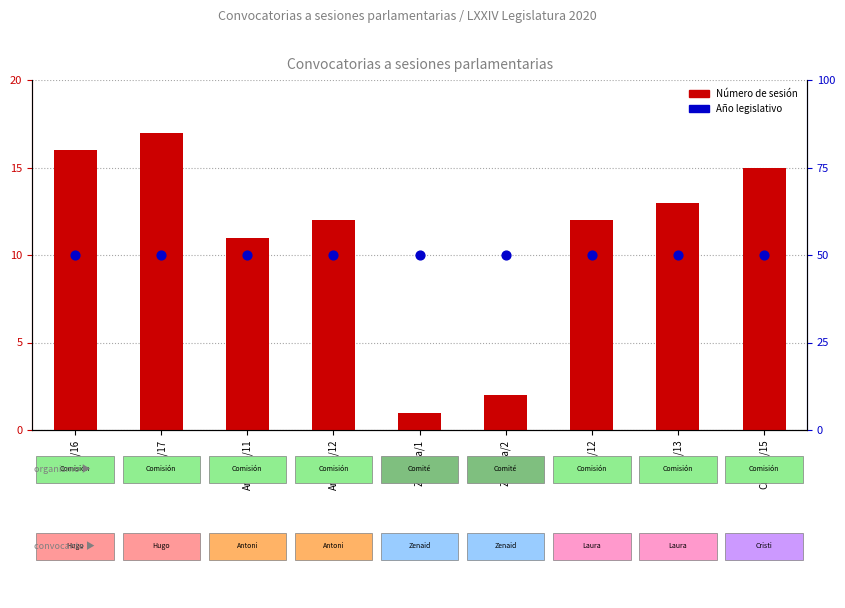

Which series has the largest Y range (max minus min)?

Número de sesión